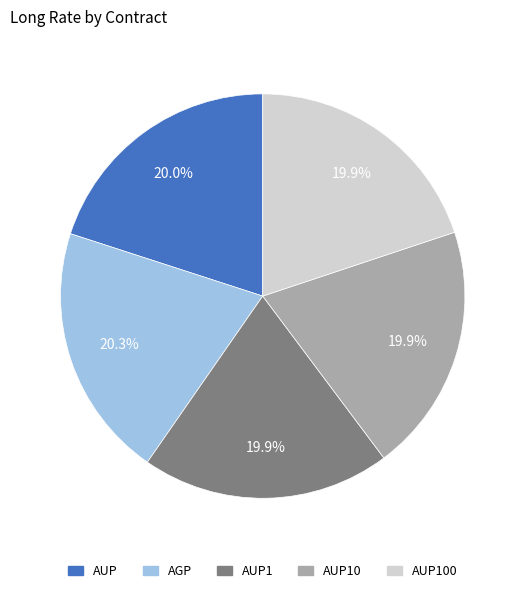

Does AUP10 account for over 50% of the chart?

No